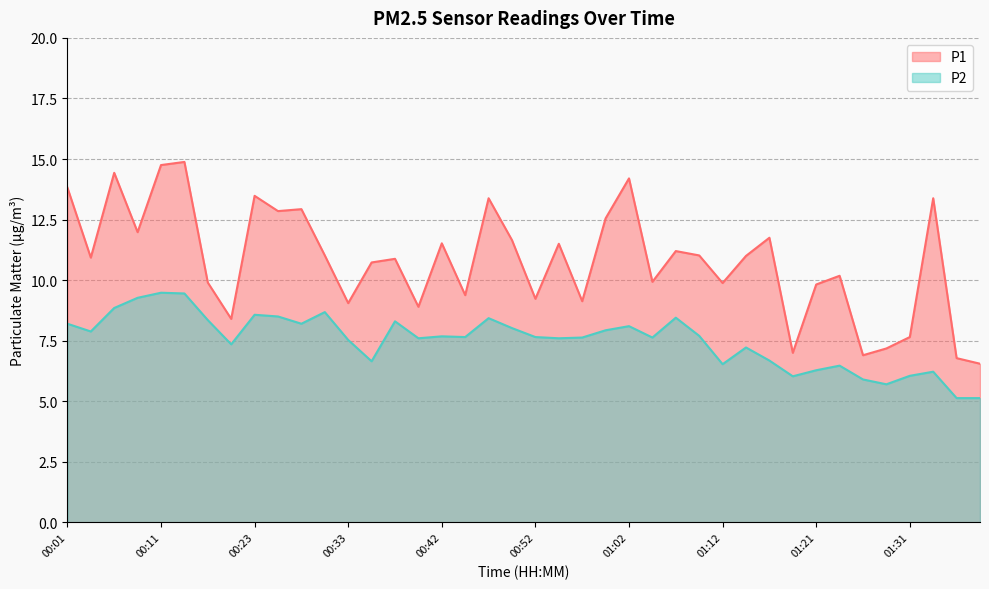

In P2, how many points are lower than both neighbors (excluding endpoints)?

11